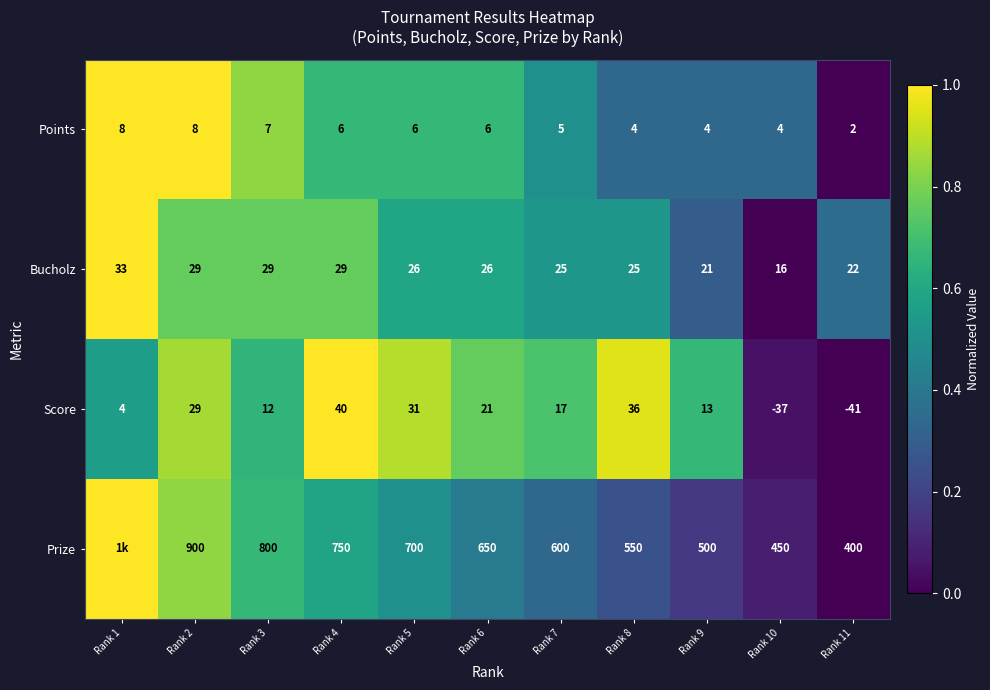

What is the difference between the highest and lowest values at Rank 11?

441